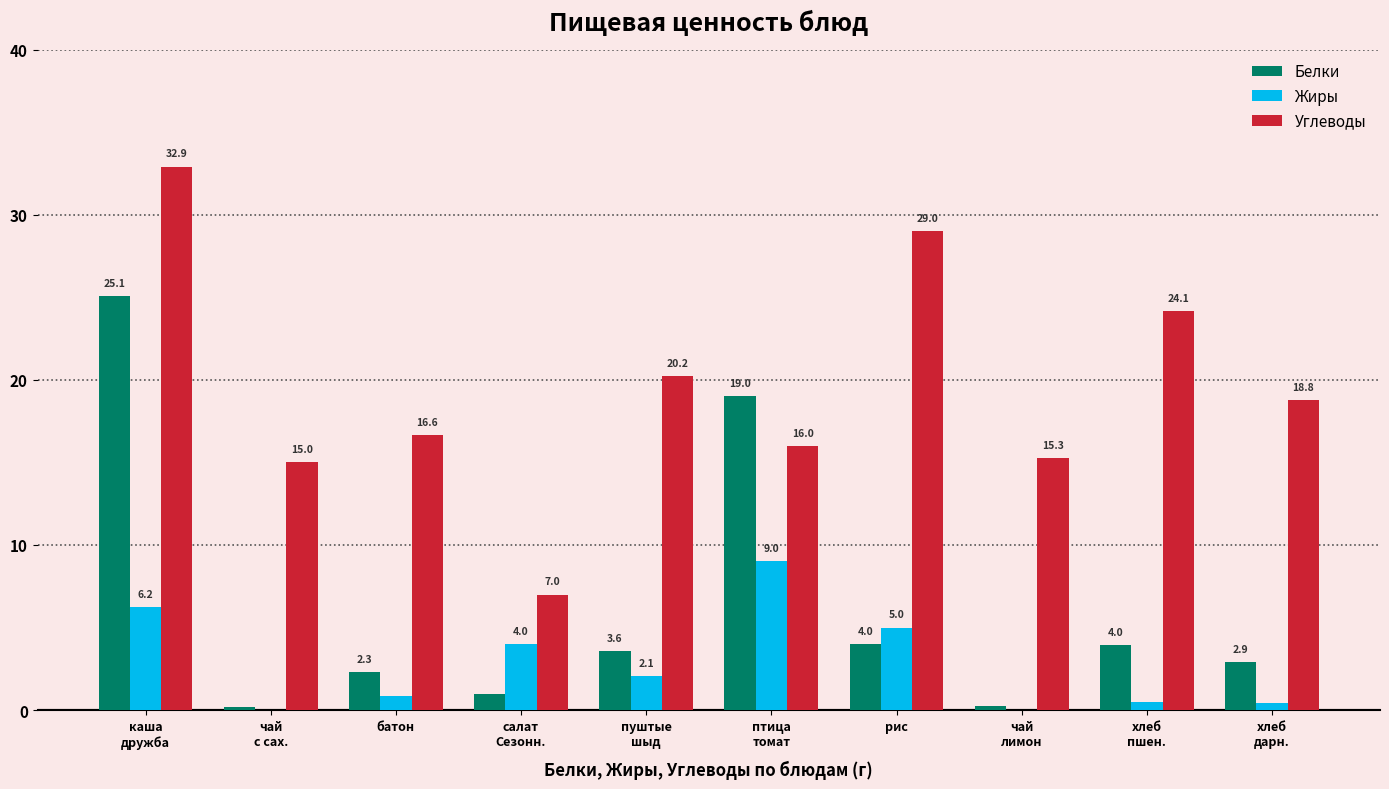

How many values in the Углеводы series exceed 18?

5